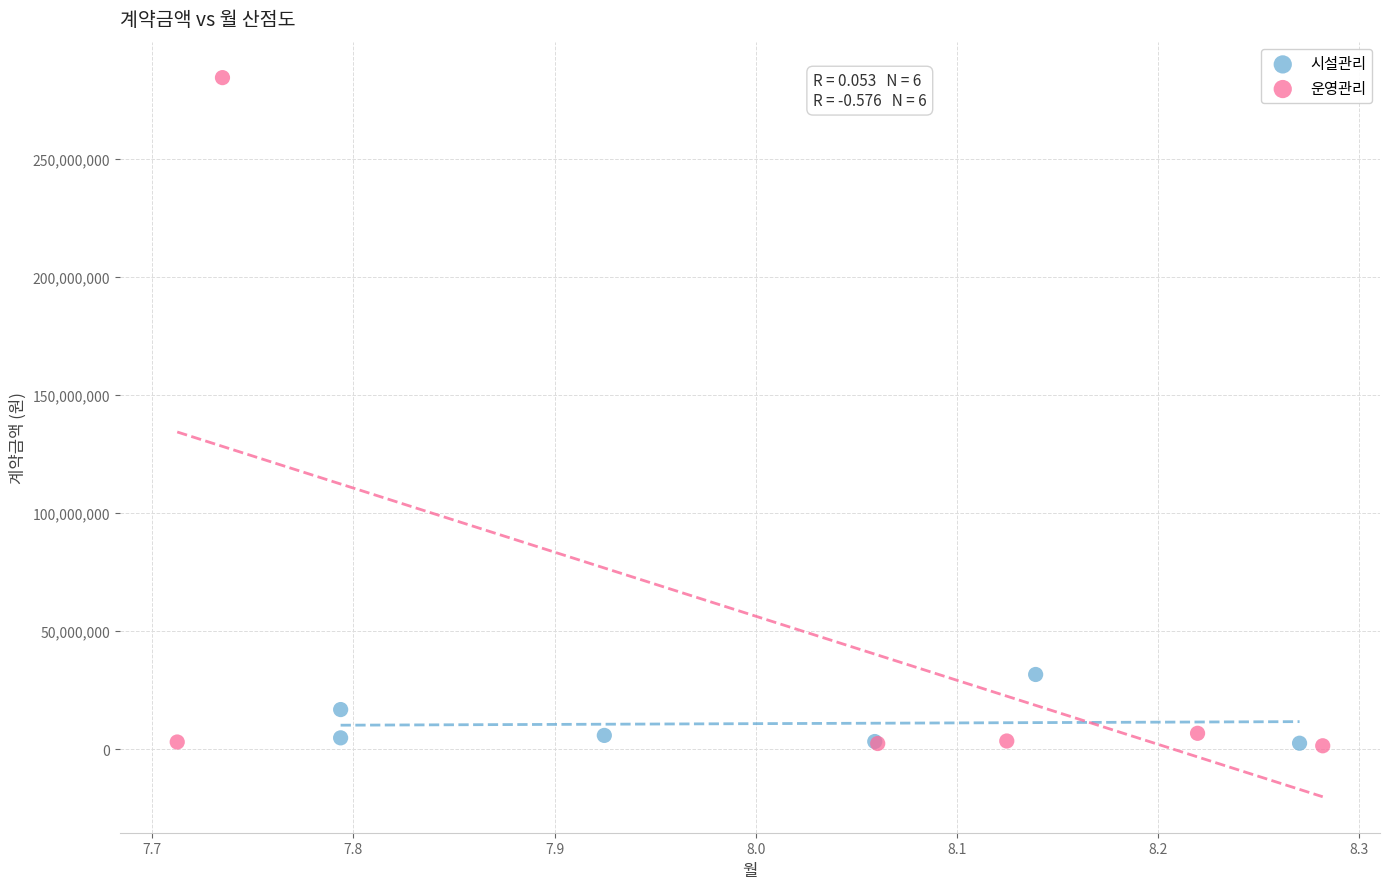

Which series has the largest Y range (max minus min)?

운영관리